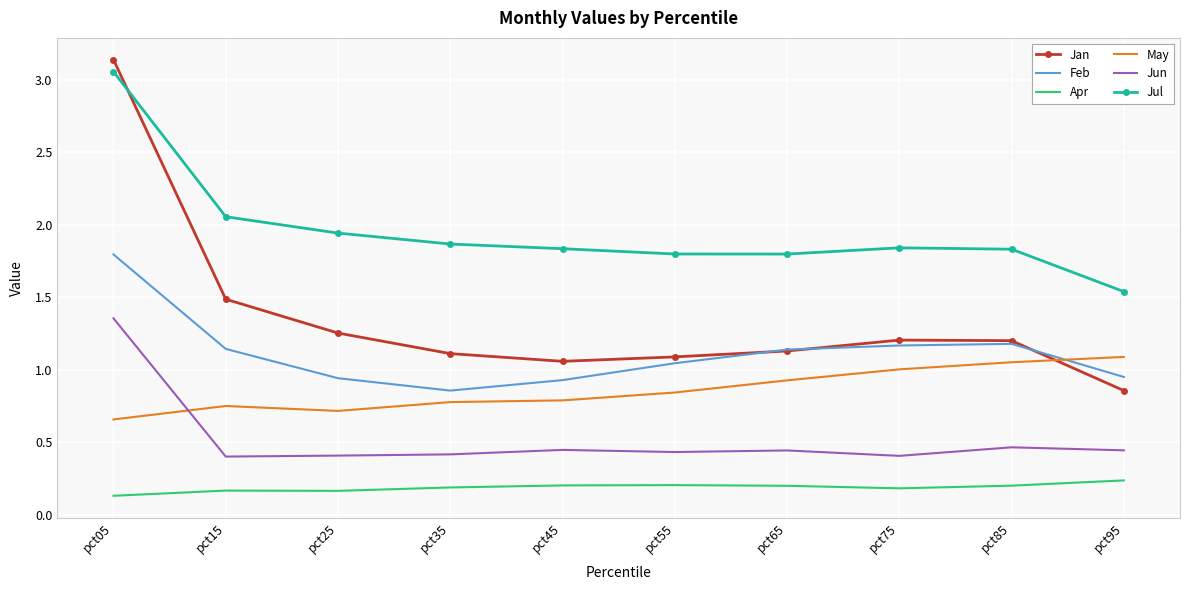

True or false: Jun has a value of 0.7 at pct35.

False